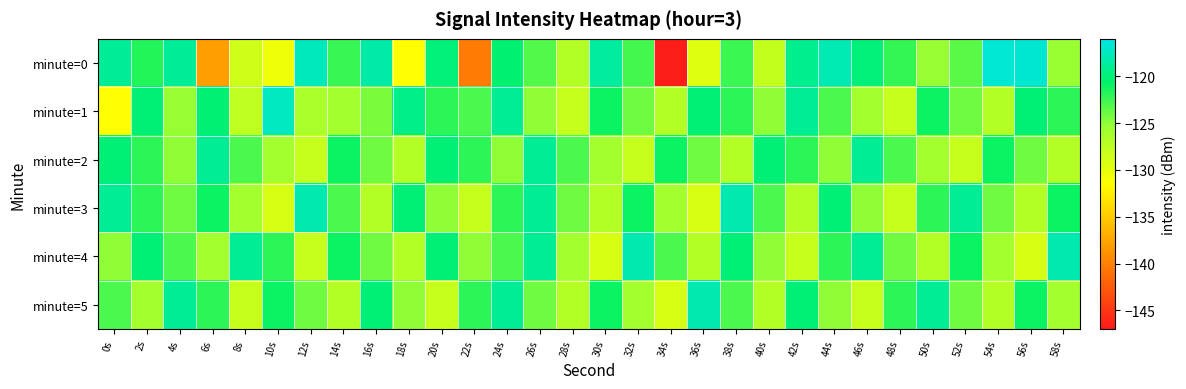

What is the spread (max minus min) of values at 28s?

5.0